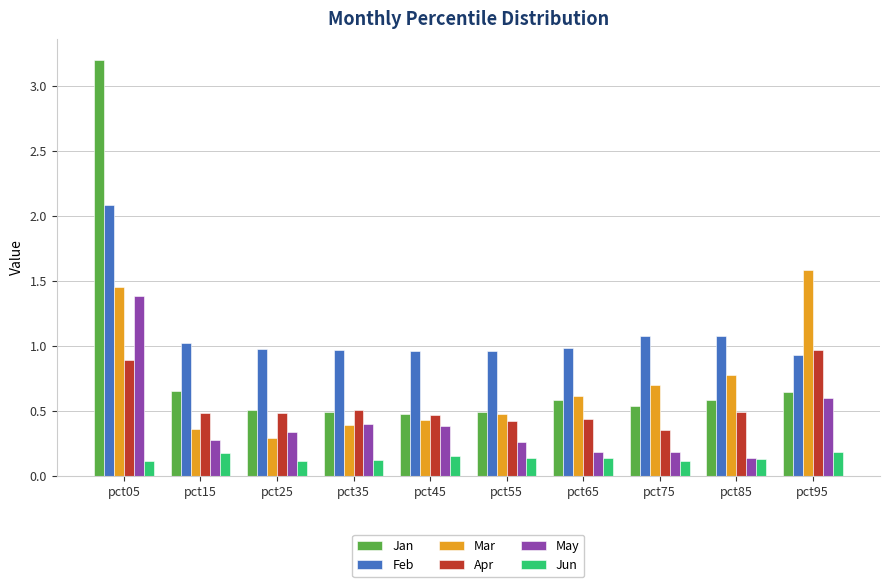

Rank the series by their maximum value, from lowest to highest.

Jun, Apr, May, Mar, Feb, Jan